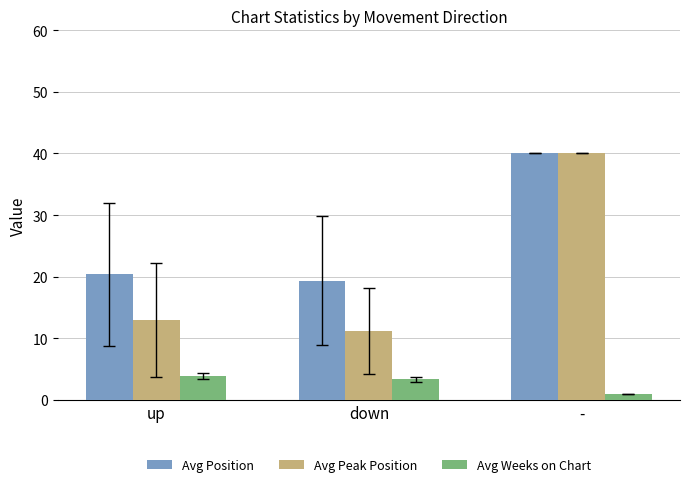

Rank the series by their average value, from highest to lowest.

Avg Position, Avg Peak Position, Avg Weeks on Chart